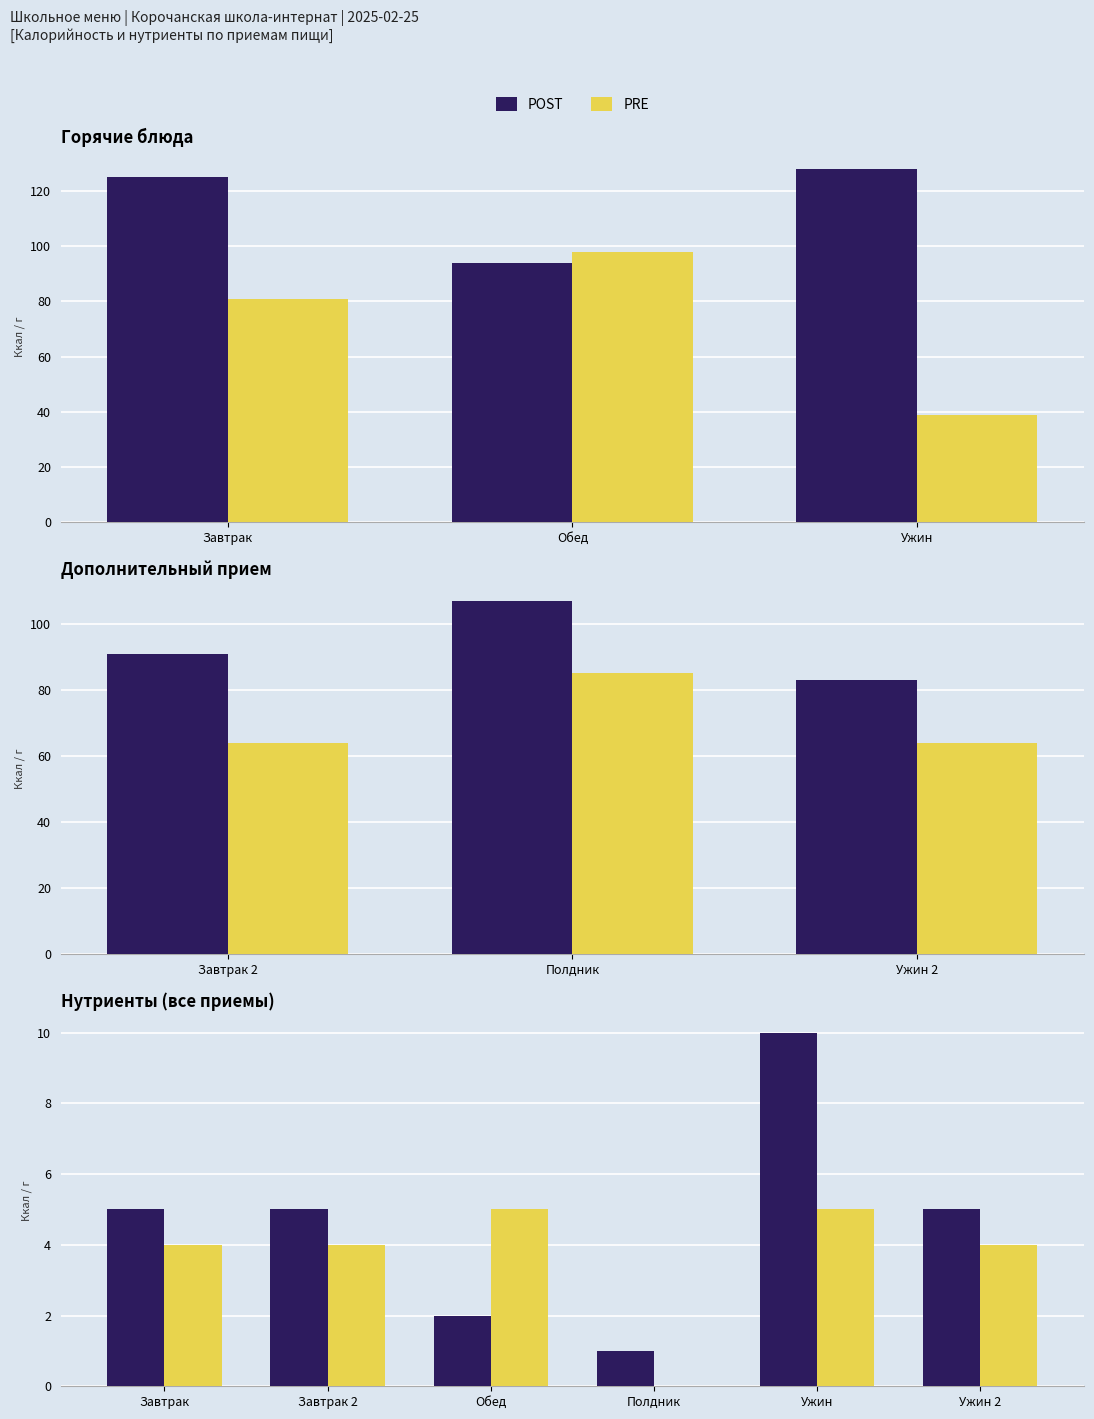

Where is POST nearest to the value 5?

Завтрак